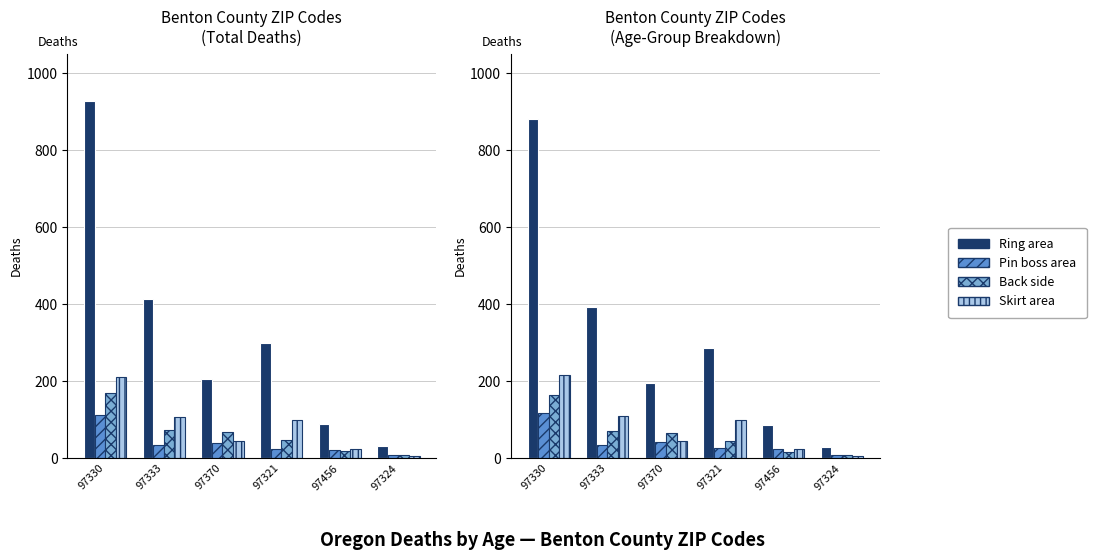

What is the label of the 1st bar from the left?

97330